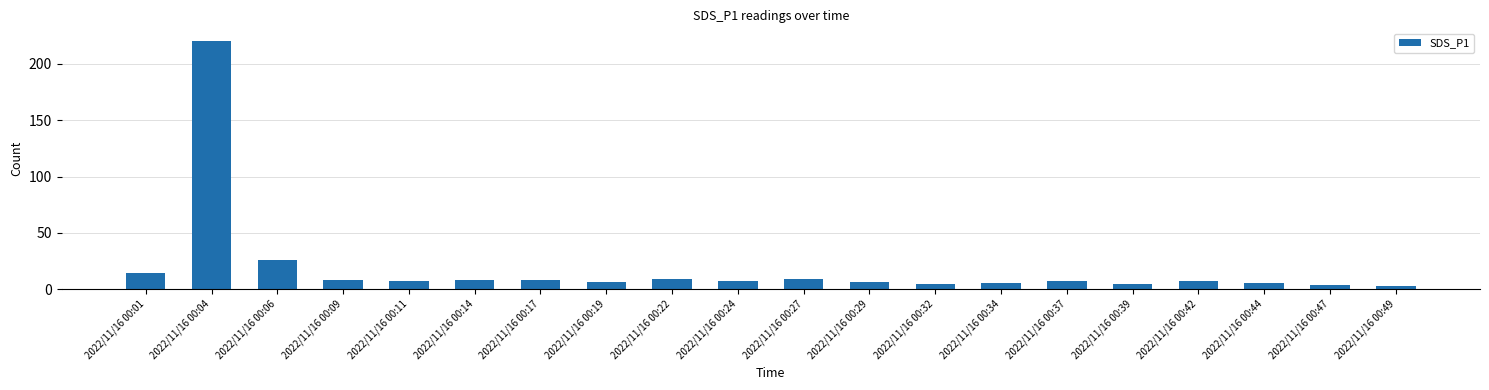

At which label does the data first exceed 7?

2022/11/16 00:01